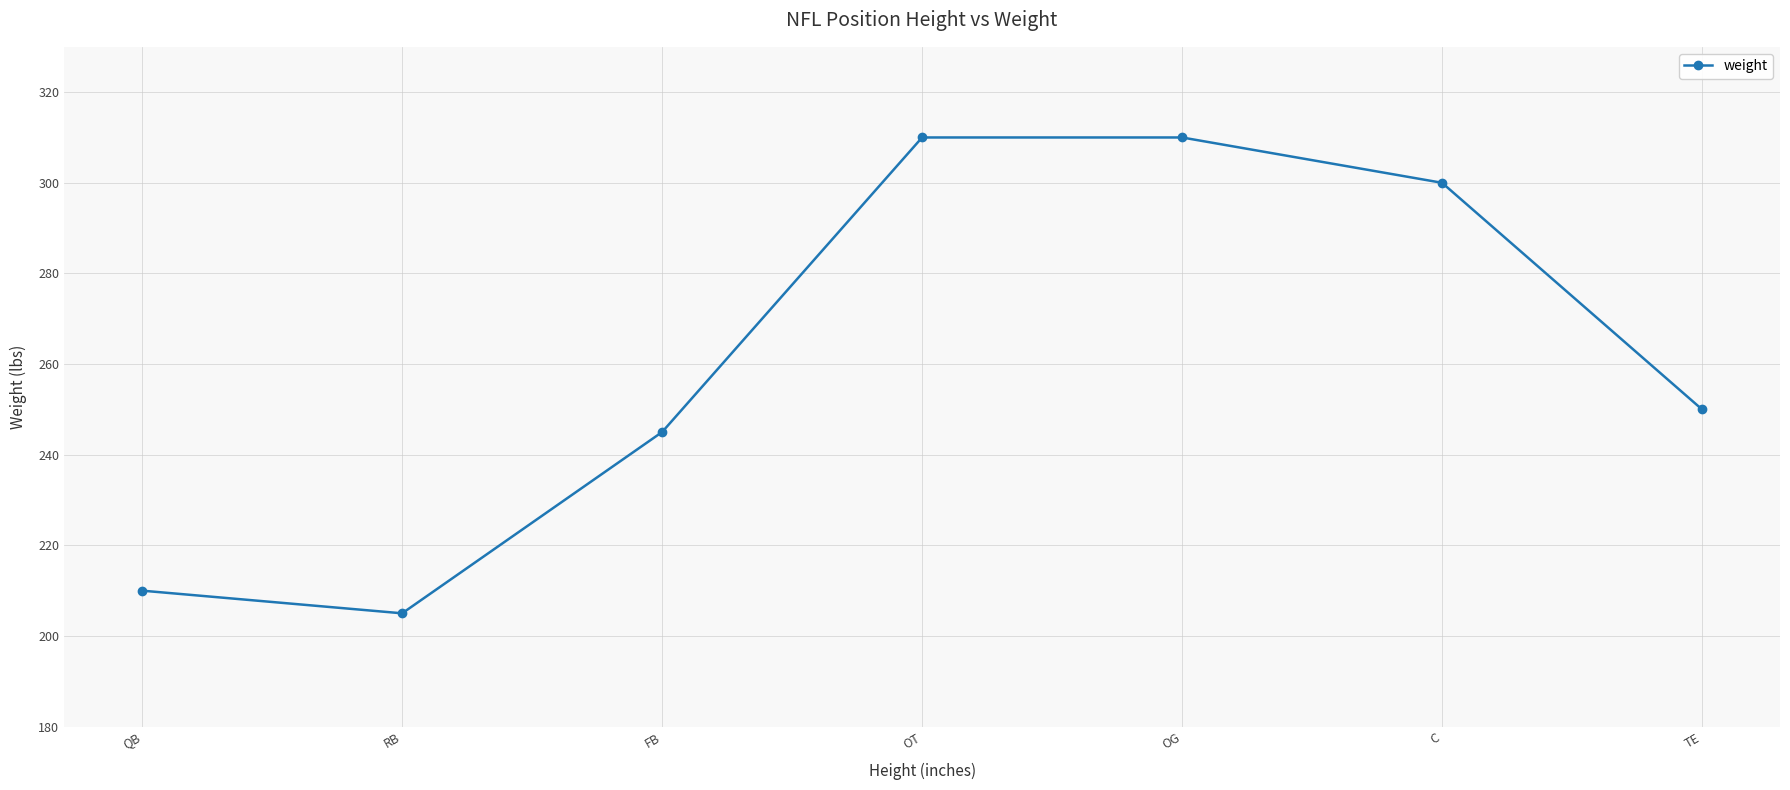

What is the smallest value displayed?

205